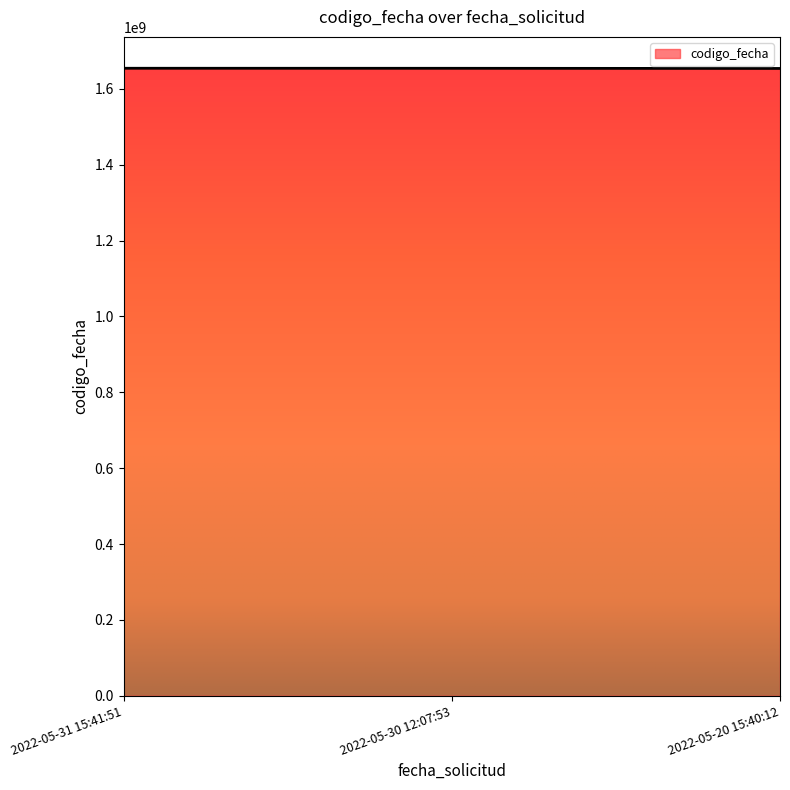

What is the ratio of the value at 2022-05-20 15:40:12 to the value at 2022-05-31 15:41:51?

1.0